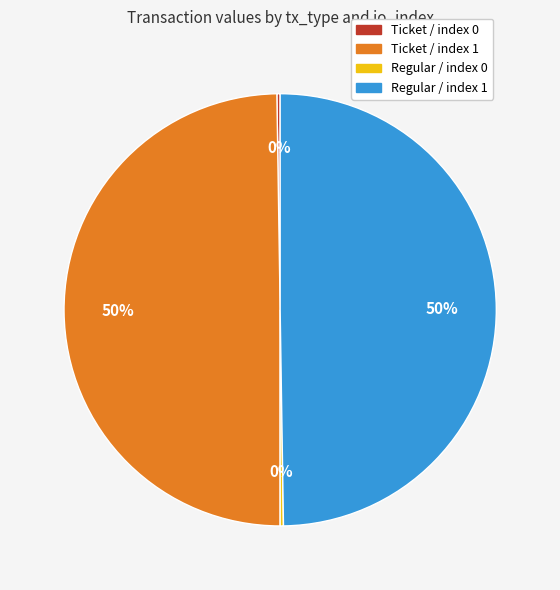

To the nearest percent, what is the difference between the largest and smallest slice percentages?

50%